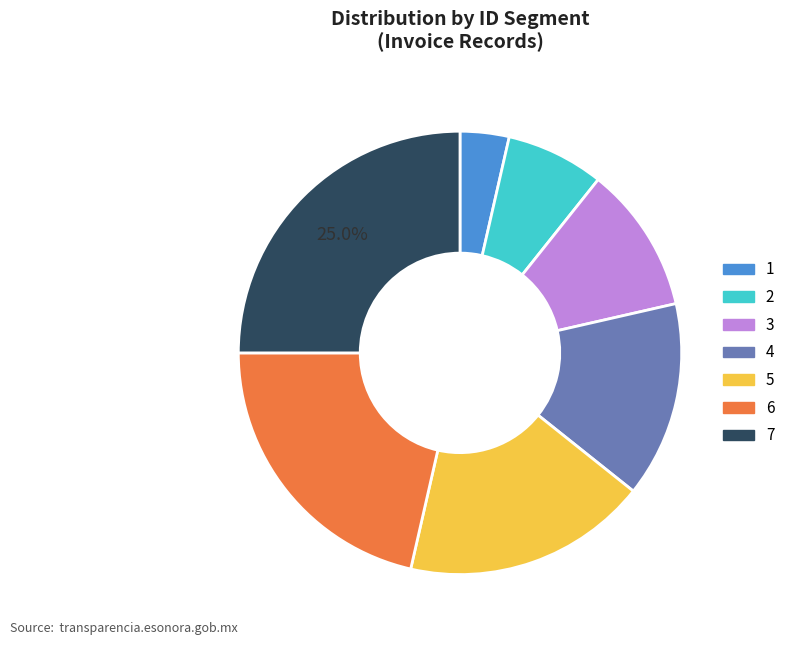

What percentage is the 4 slice, to the nearest percent?

14%